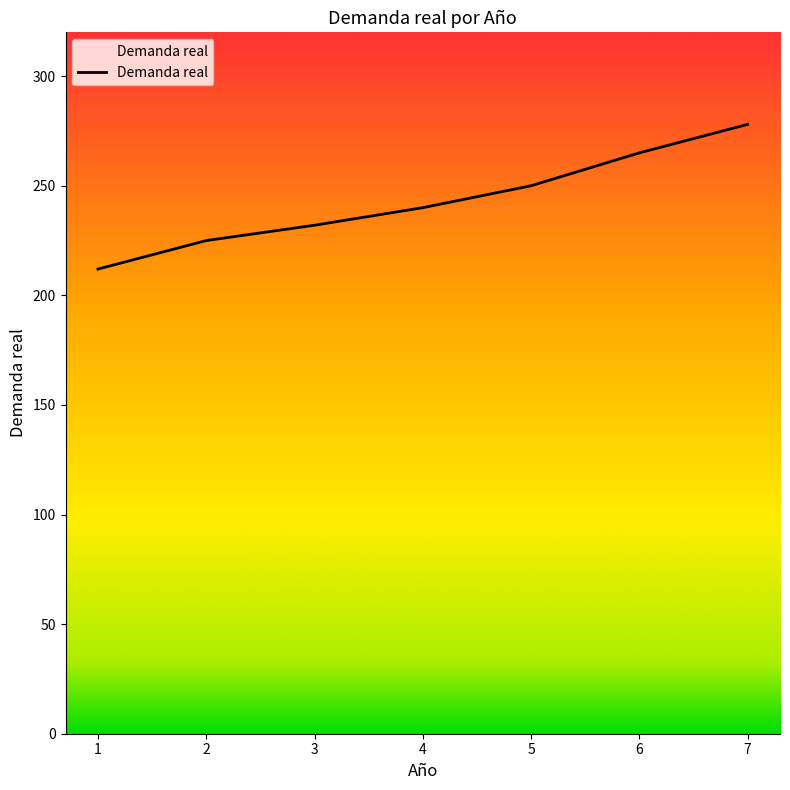

What is the change in value from 3 to 6?

+33